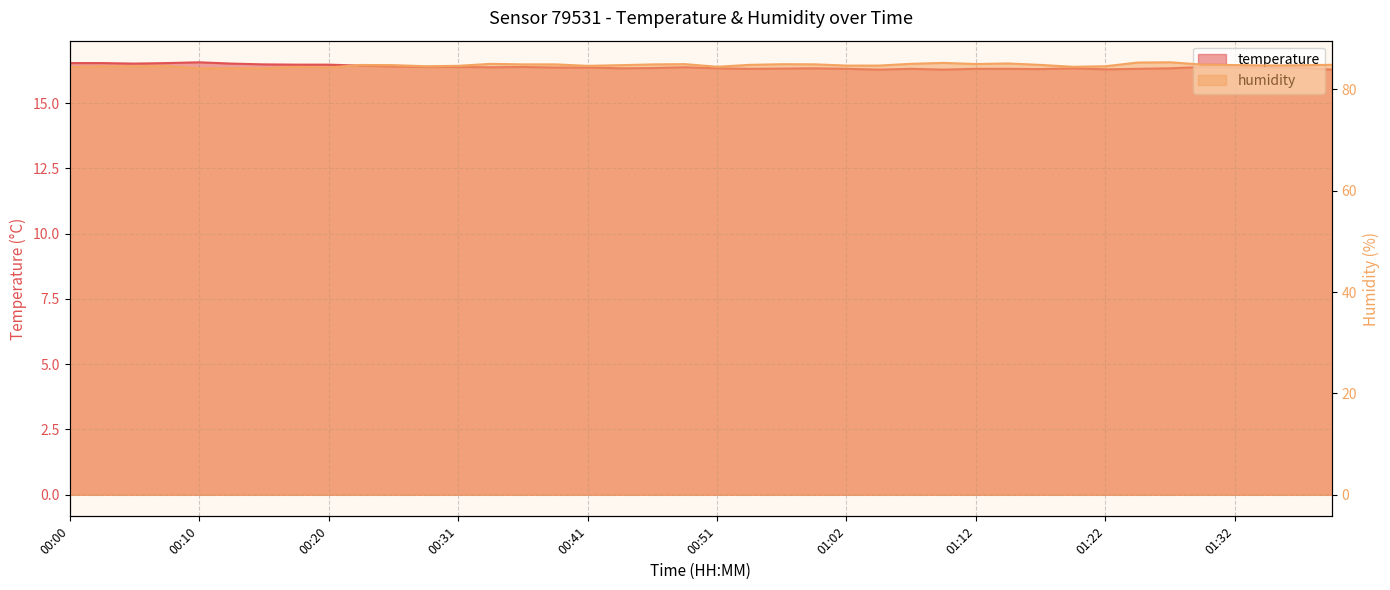

Read the temperature value at 00:31.

16.4